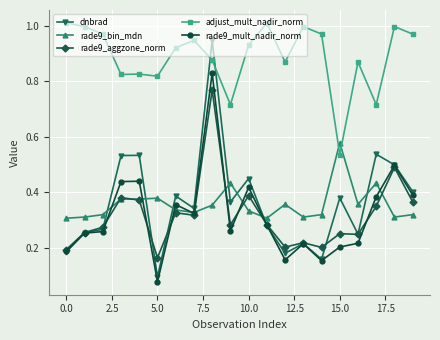

Which series has the largest total across all categories?

adjust_mult_nadir_norm